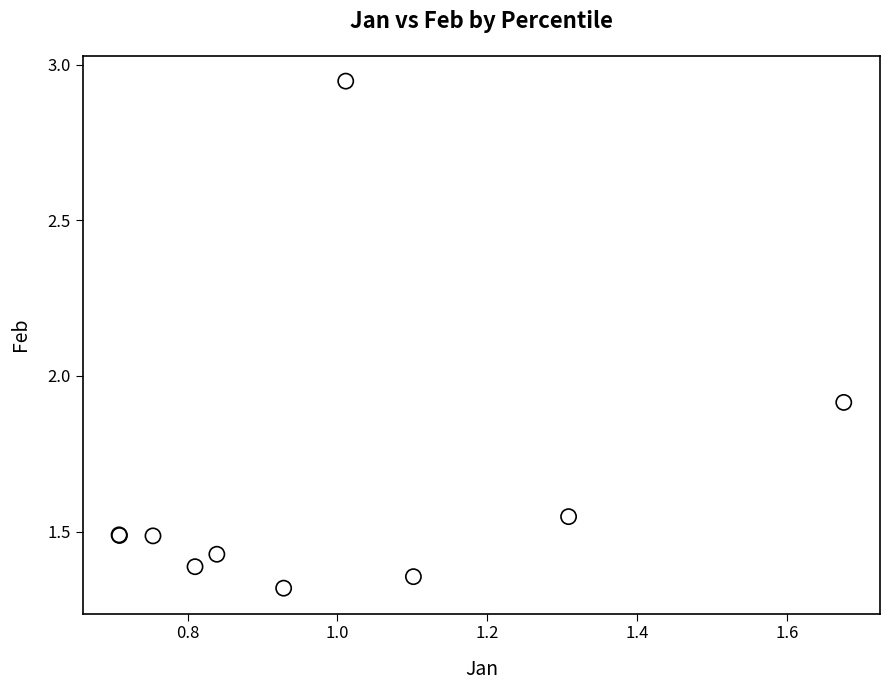

What Y value in the scatter plot is closest to 2?

1.9